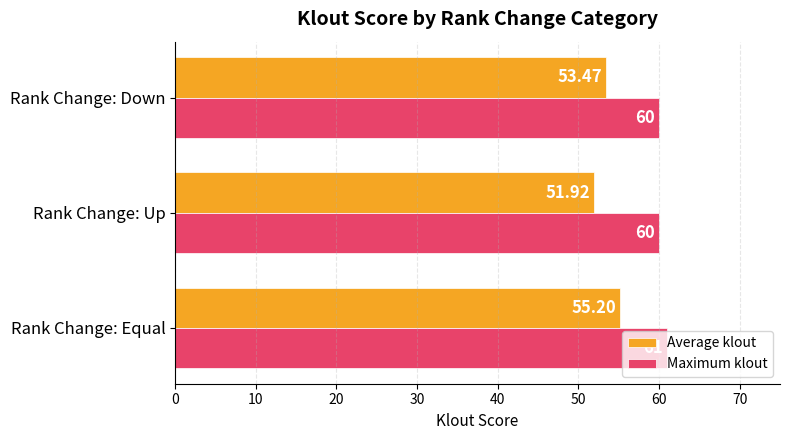

At which label does Average klout reach its peak?

Rank Change: Equal